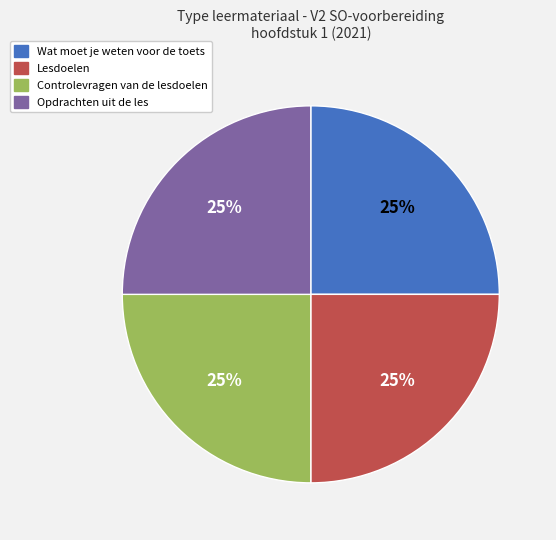

Is Wat moet je weten voor de toets the majority of the pie?

No